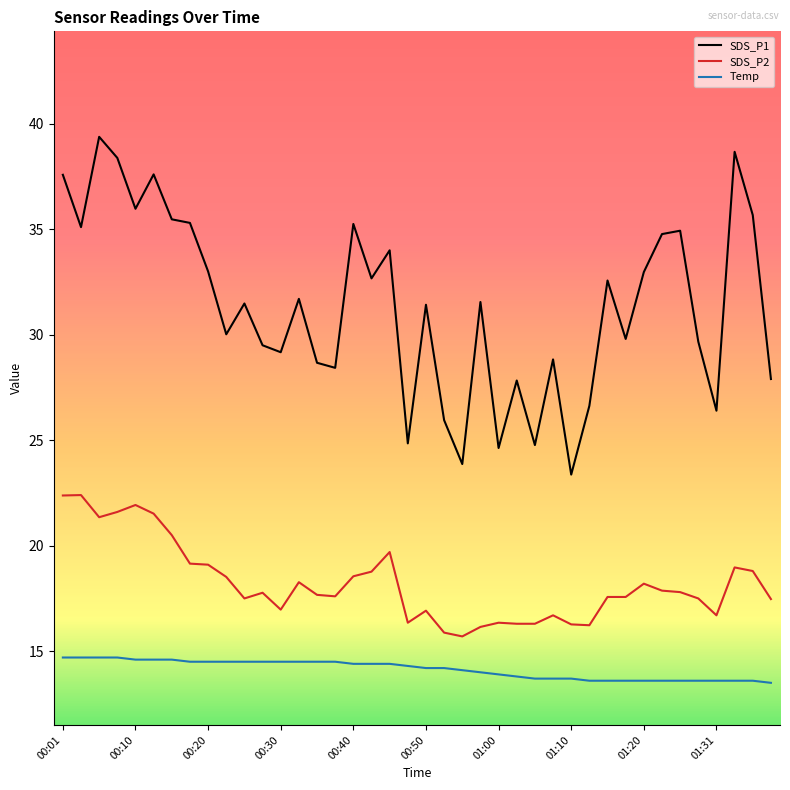

What is the maximum value for SDS_P2?

22.4